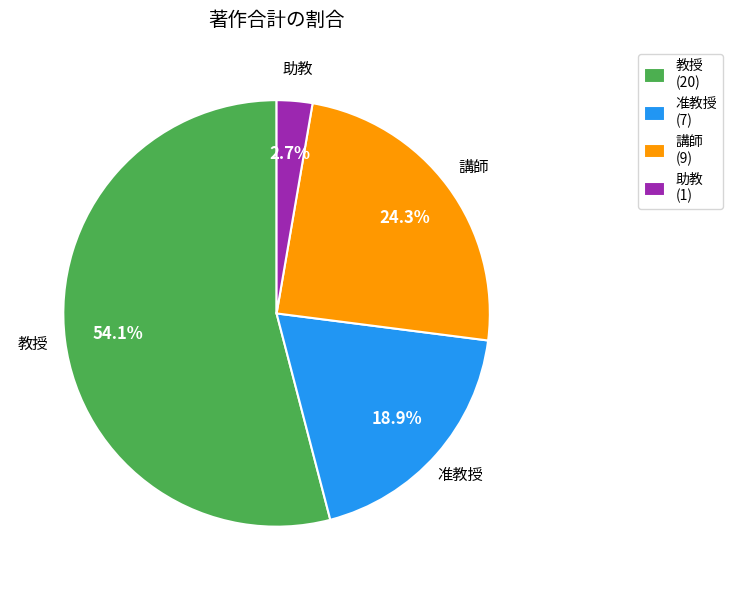

To the nearest percent, what is the difference between the largest and smallest slice percentages?

51%